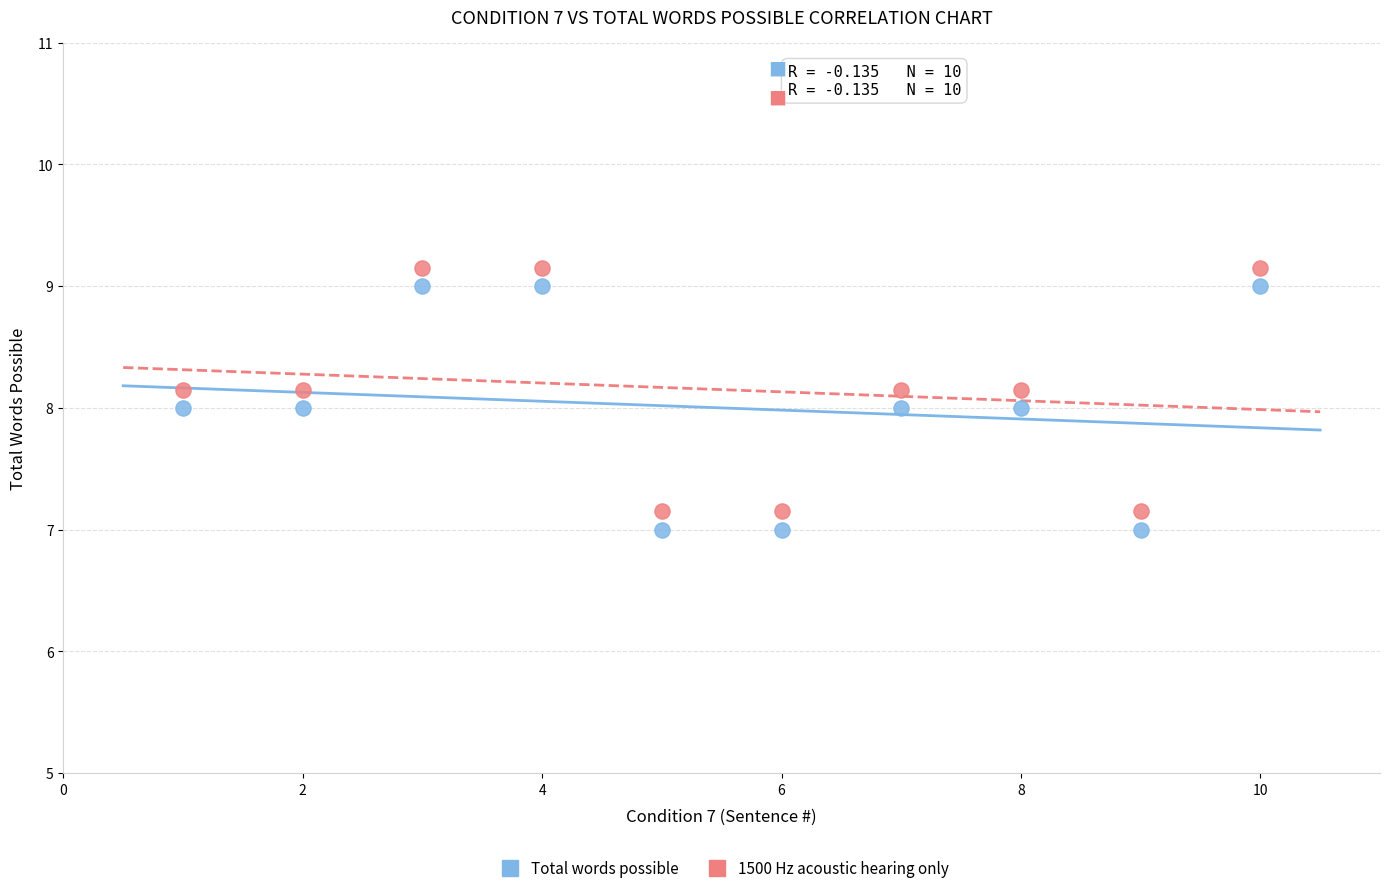

What are all the series names shown in the legend?

Total words possible, 1500 Hz acoustic hearing only